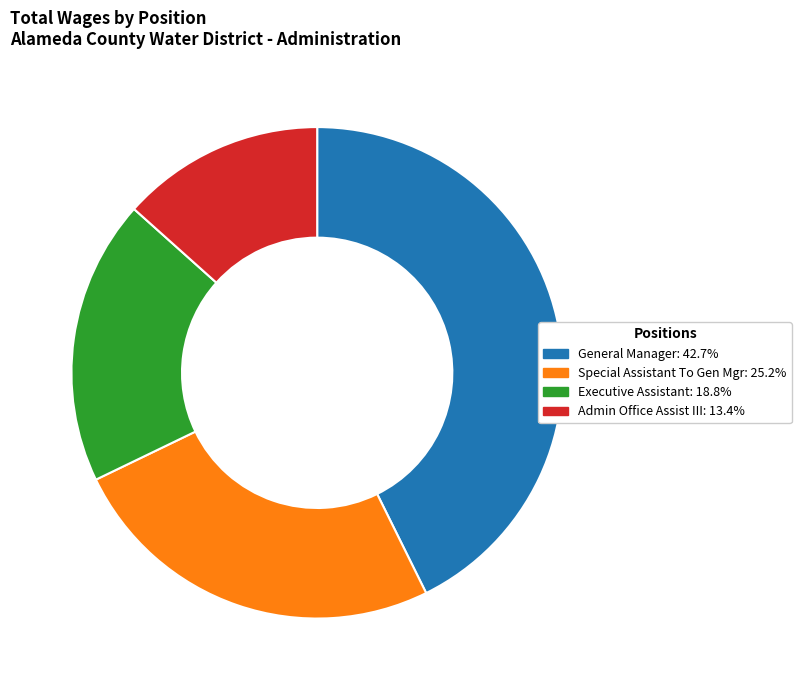

Rank the categories by value from lowest to highest.

Admin Office Assist III, Executive Assistant, Special Assistant To Gen Mgr, General Manager